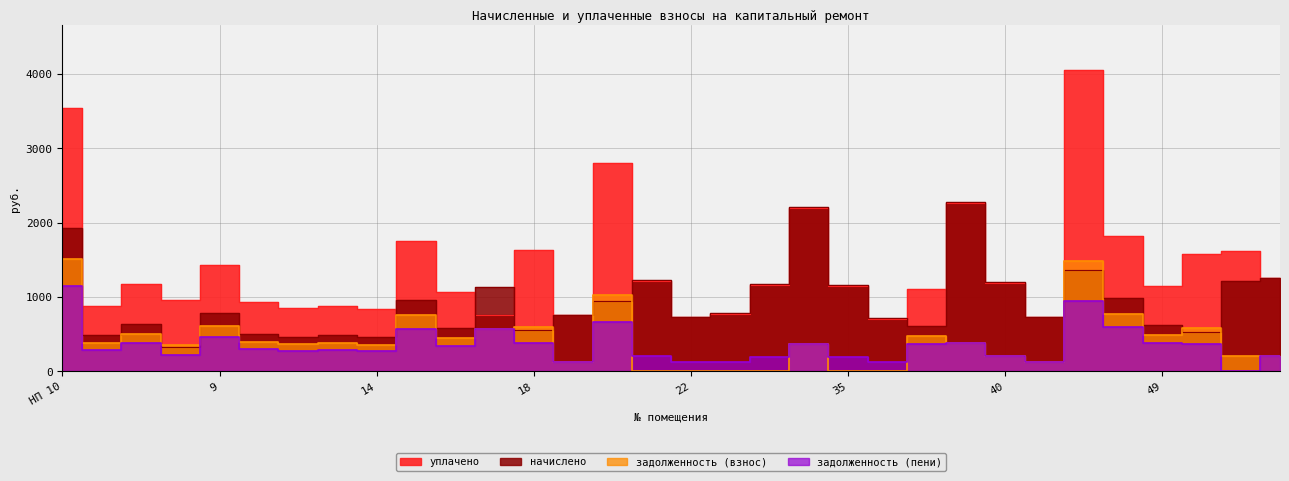

Reading right to left, list all the values displayed in this chart.

начислено: 1255.8	1218.9	531.5	626.6	989.1	1364.1	732.5	1194.2	2271.5	605.8	714.1	1157.3	2210.0	1169.6	781.8	732.5	1225.0	943.4	757.2	549.2	1138.9	579.9	958.0	455.7	481.6	466.0	507.5	781.9	323.3	642.1	481.6	1931.5
уплачено: 1247.8	1618.2	1577.0	1148.8	1813.4	4047.8	727.9	1186.7	2257.2	1110.8	709.6	1150.0	2196.0	1162.2	776.9	727.9	1217.3	2799.3	752.3	1629.6	752.0	1063.4	1756.5	835.5	883.0	854.5	930.5	1433.7	959.4	1177.3	883.0	3541.4
задолженность (взнос): 209.3	203.2	576.6	490.8	774.7	1480.0	122.1	199.0	378.6	474.5	0.0	0.0	368.3	0.0	0.0	0.0	0.0	1023.5	126.2	595.8	569.4	454.2	750.3	356.9	377.2	365.0	397.5	612.4	350.8	502.9	377.2	1512.8
задолженность (пени): 209.3	0.0	370.7	373.8	590.0	951.5	122.1	199.0	378.6	361.4	119.0	192.9	368.3	194.9	130.3	122.1	204.2	658.0	126.2	383.1	569.4	346.0	571.5	271.9	287.3	278.0	302.8	466.5	225.5	383.1	287.3	1152.3